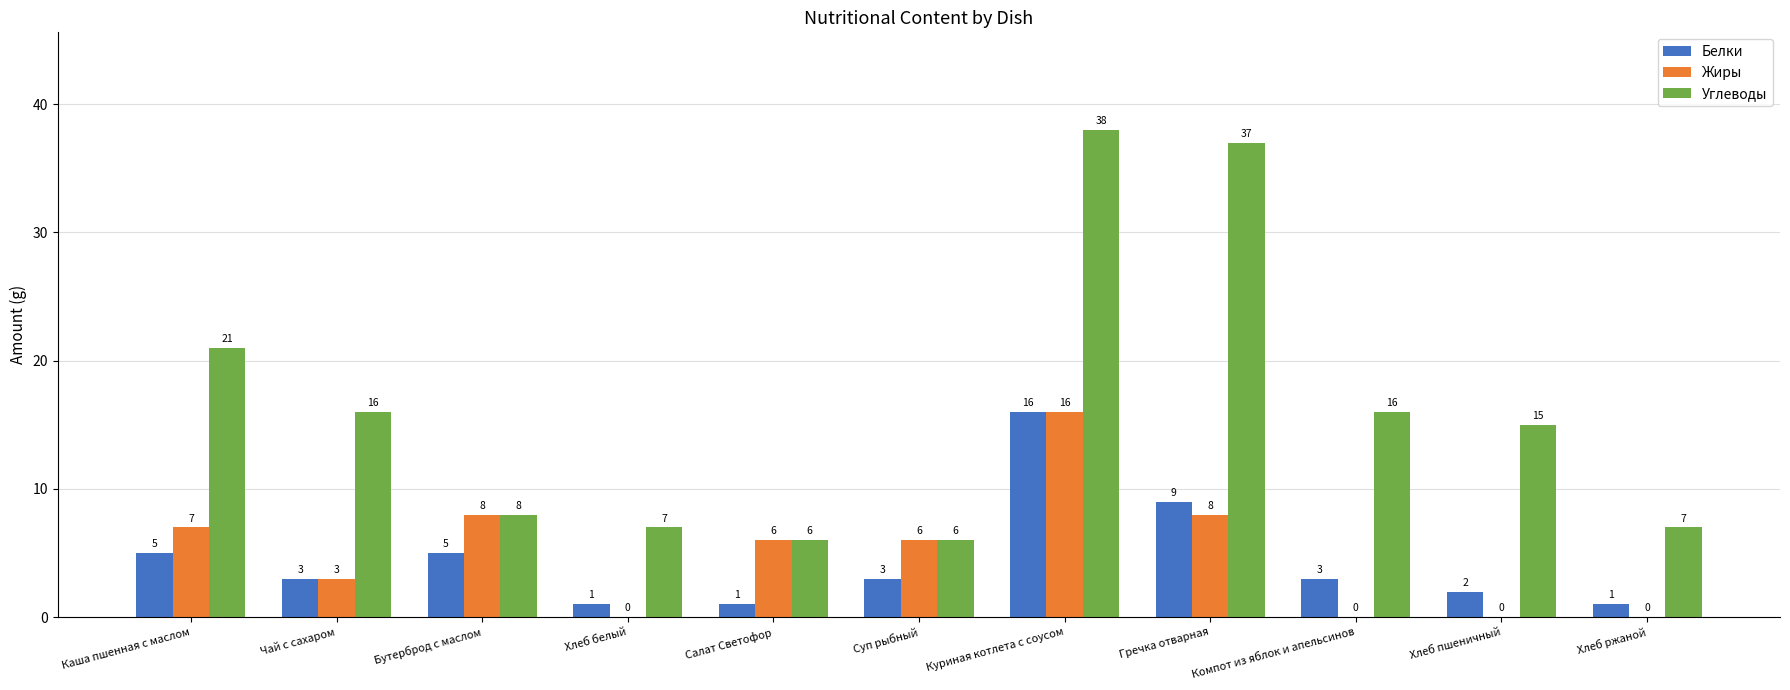

How many series are shown in this chart?

3